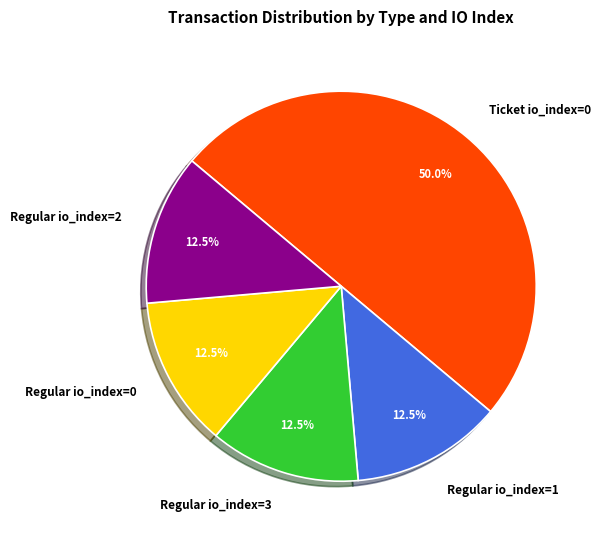

What is the largest slice in the pie chart?

Ticket io_index=0